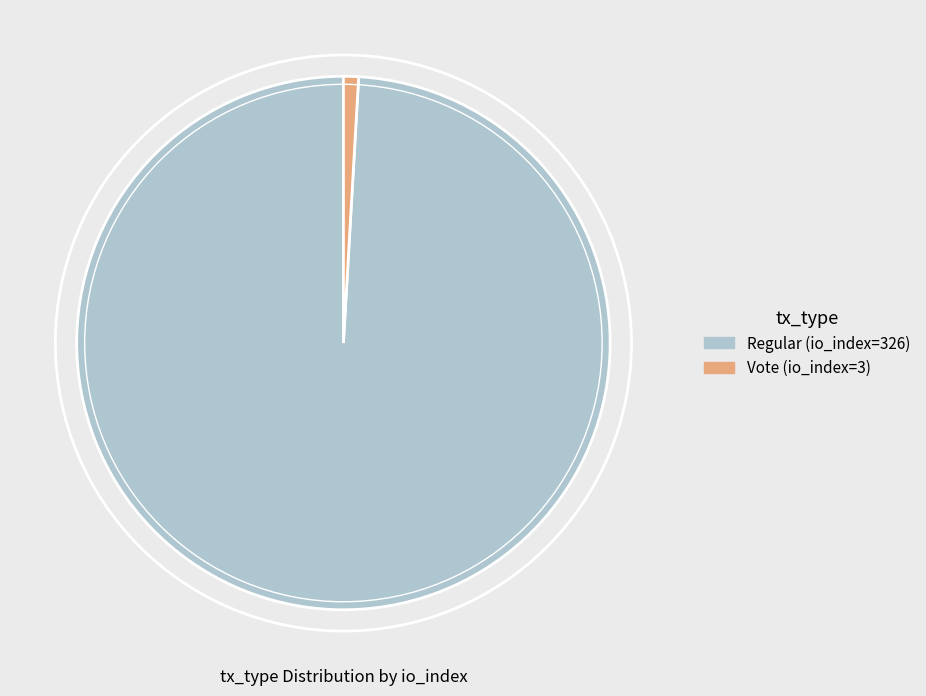

Rank the categories by value from lowest to highest.

Vote (io_index=3), Regular (io_index=326)